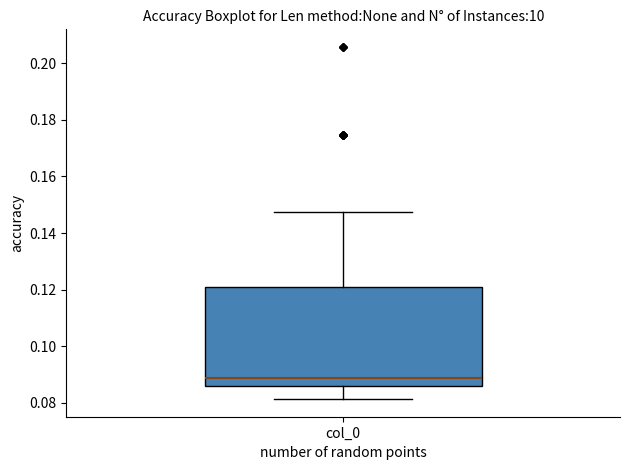

Read this box plot against the y-axis: the position of the median line, the range covered by the box, and the ends of both whiskers. The values are not printed on the chart, so give them approximately, as read against the axis.

median 0.088, box 0.086 to 0.120, whiskers 0.082 to 0.148